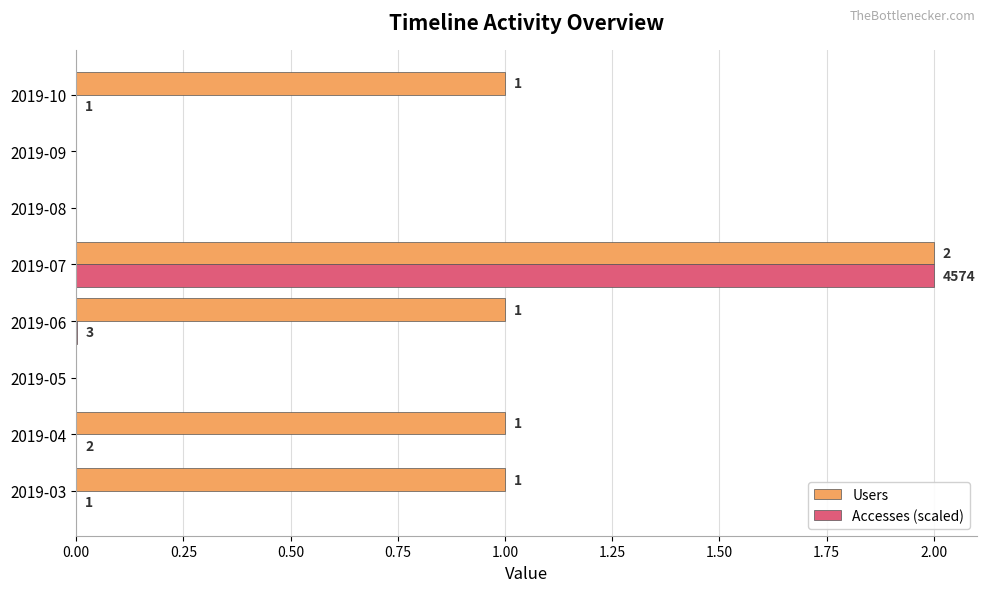

The Users series shows 1.0 at 2019-06. True or false?

True